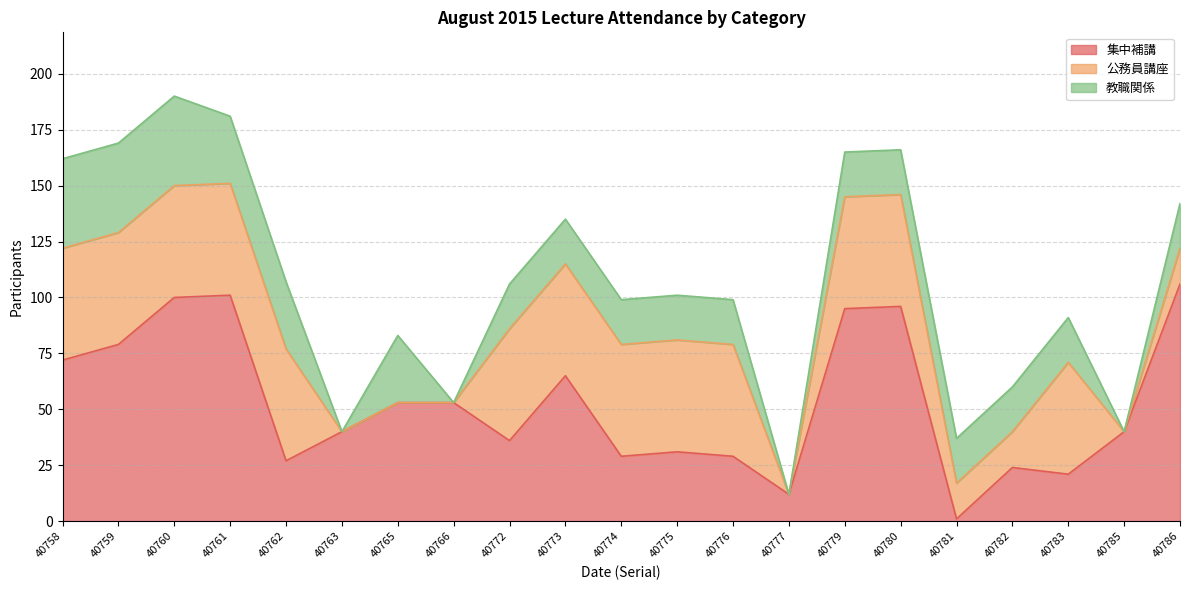

At how many categories does at least one series exceed 56?

8